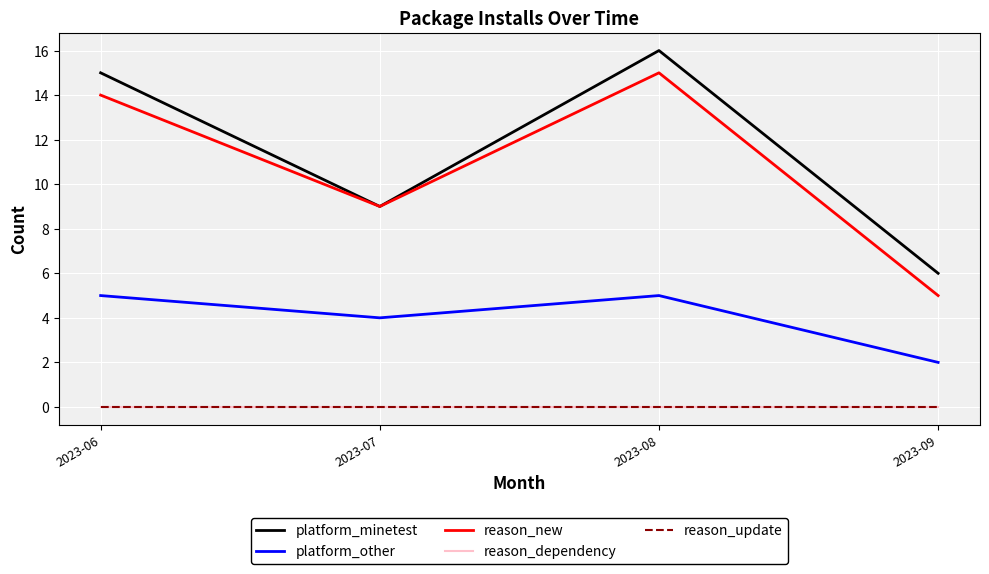

Does the chart have visible grid lines?

Yes